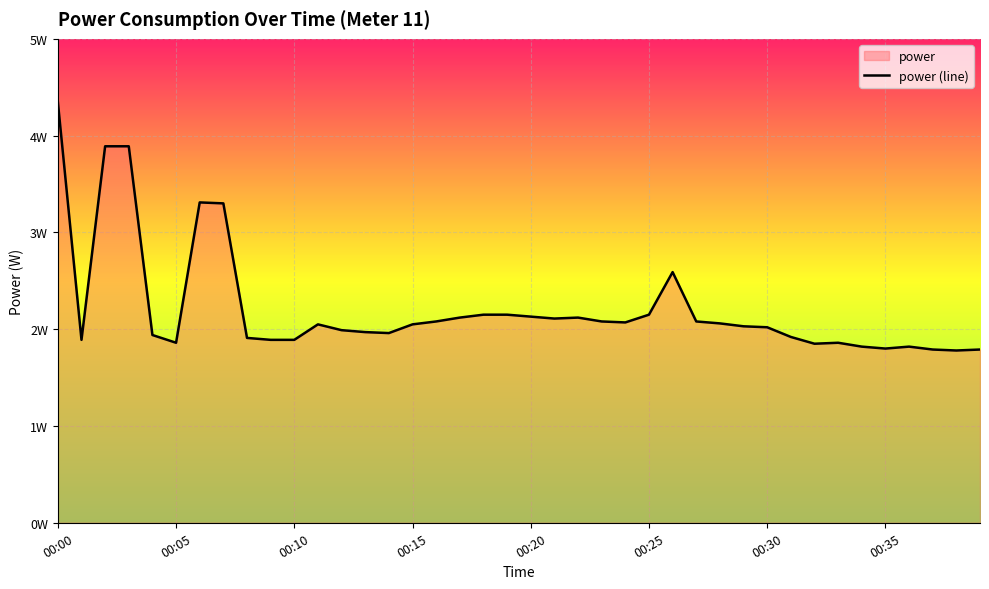

How many interior local valleys (lower than both neighbors) does the data have?

8